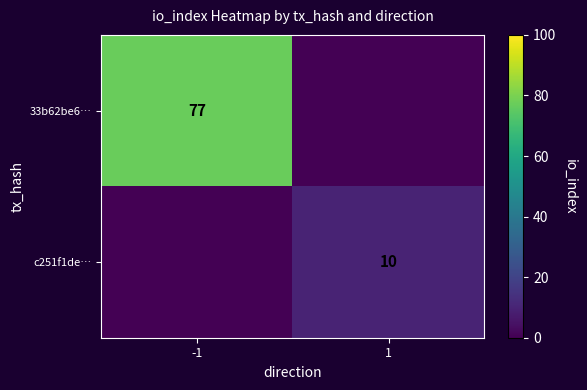

Which label corresponds to the smallest value in the chart?

1